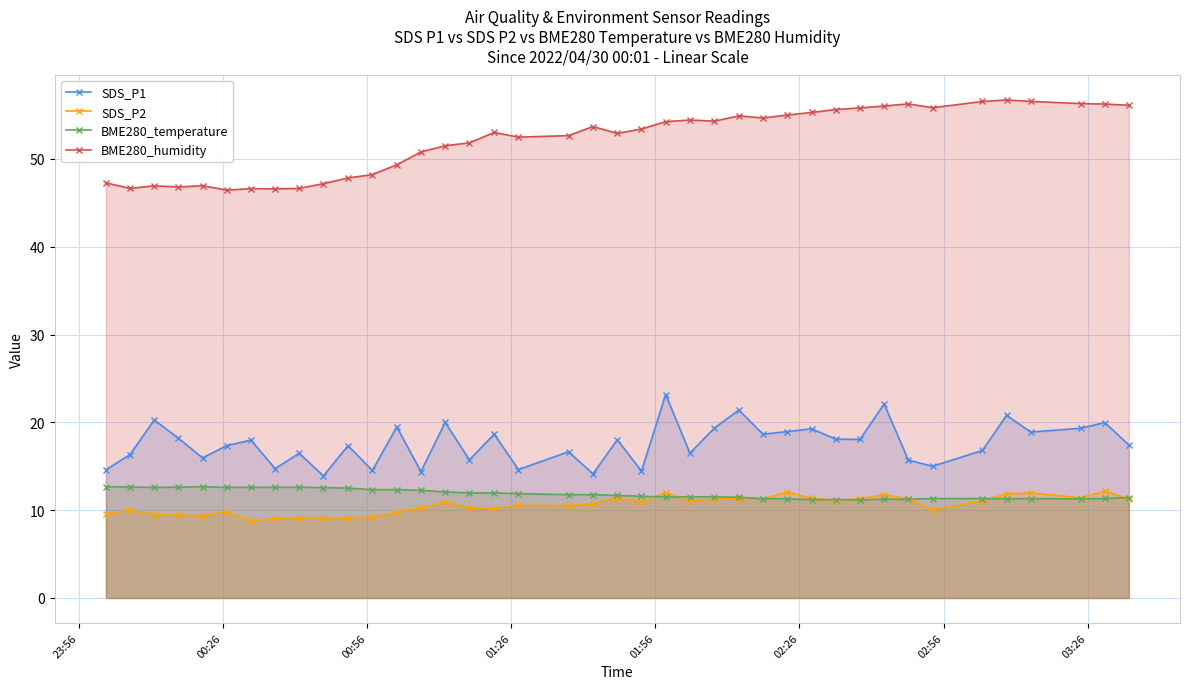

True or false: BME280_humidity and BME280_temperature intersect in this chart.

False